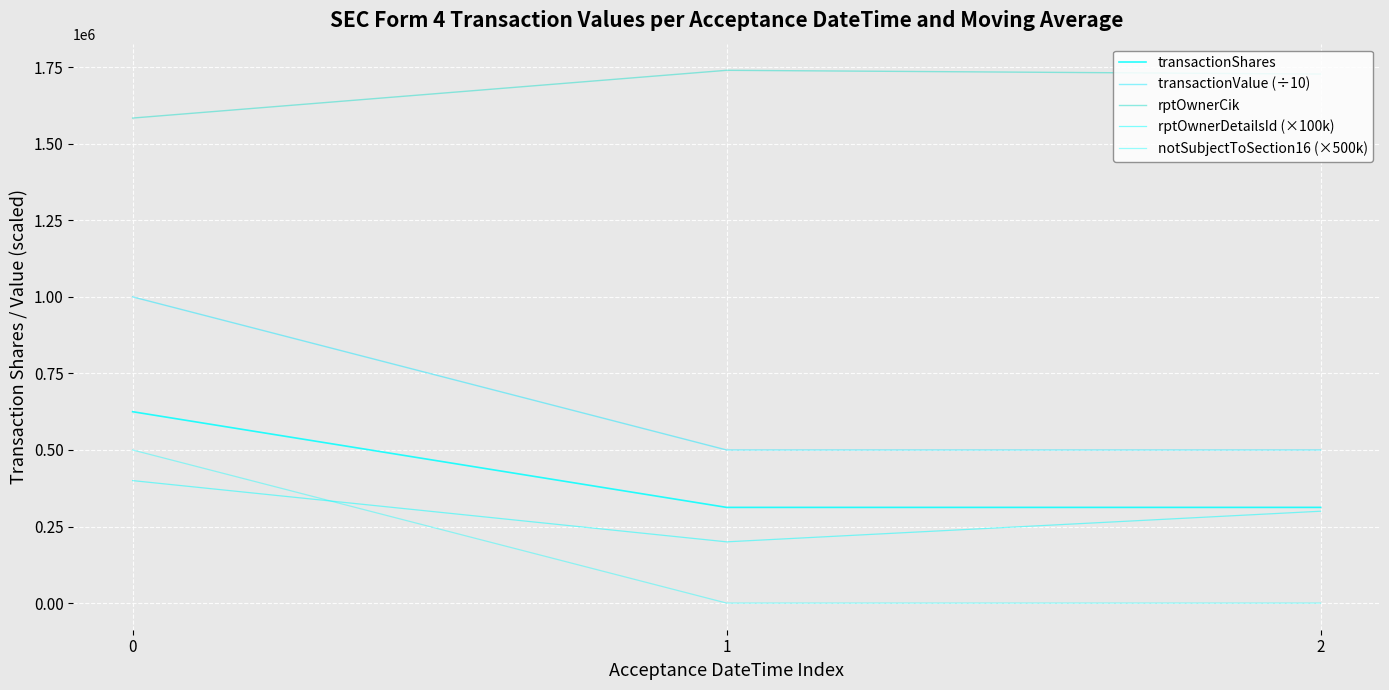

Which series has the widest spread of values?

transactionValue (÷10)